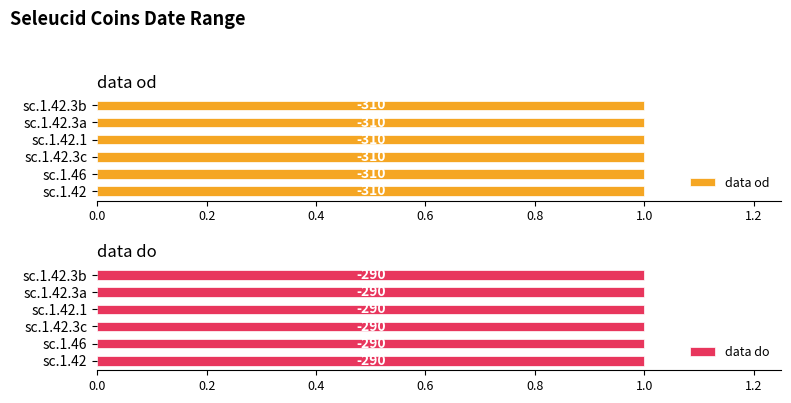

The data od series shows -310 at sc.1.42.3b. True or false?

True